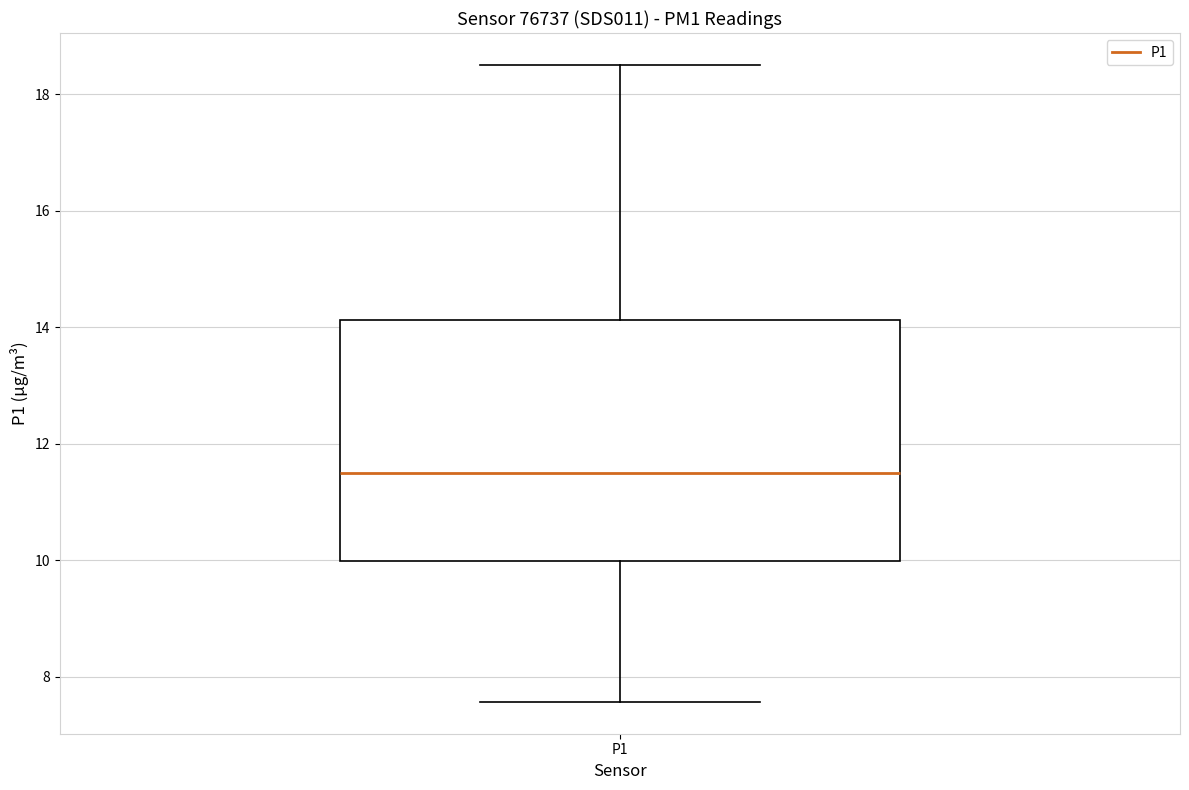

Read this box plot against the y-axis: the position of the median line, the range covered by the box, and the ends of both whiskers. The values are not printed on the chart, so give them approximately, as read against the axis.

median 11.6, box 10.0 to 14.2, whiskers 7.6 to 18.6